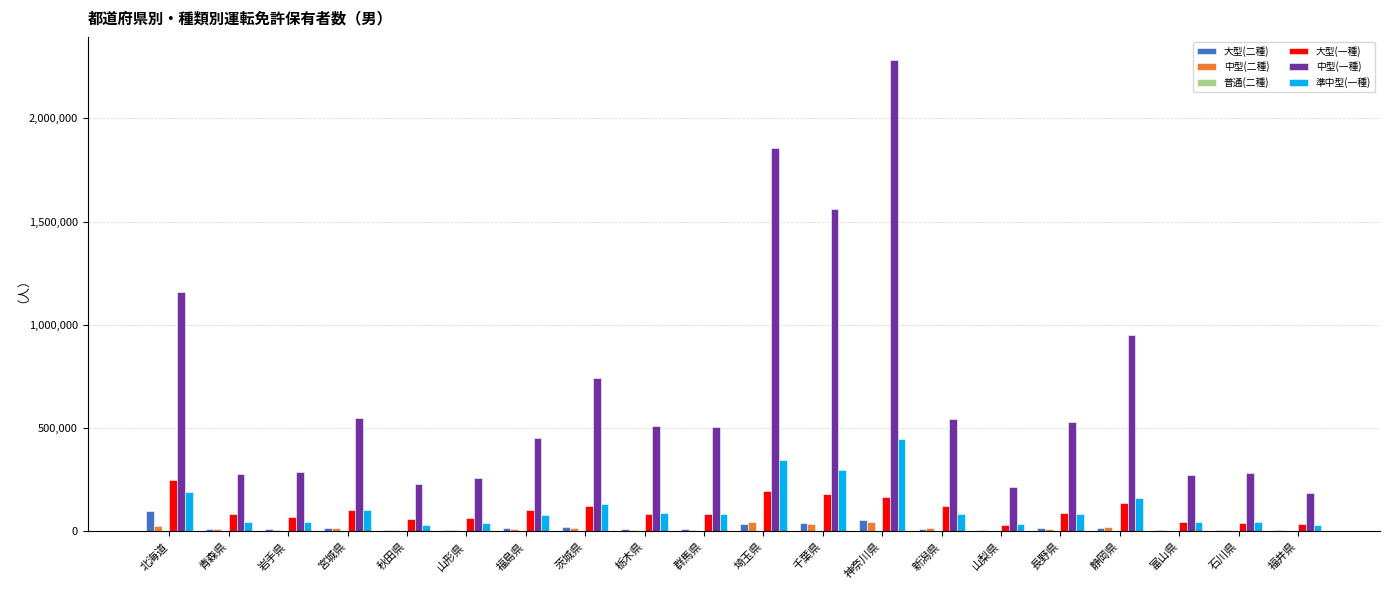

What is the sum of all 中型(二種) values?

309789